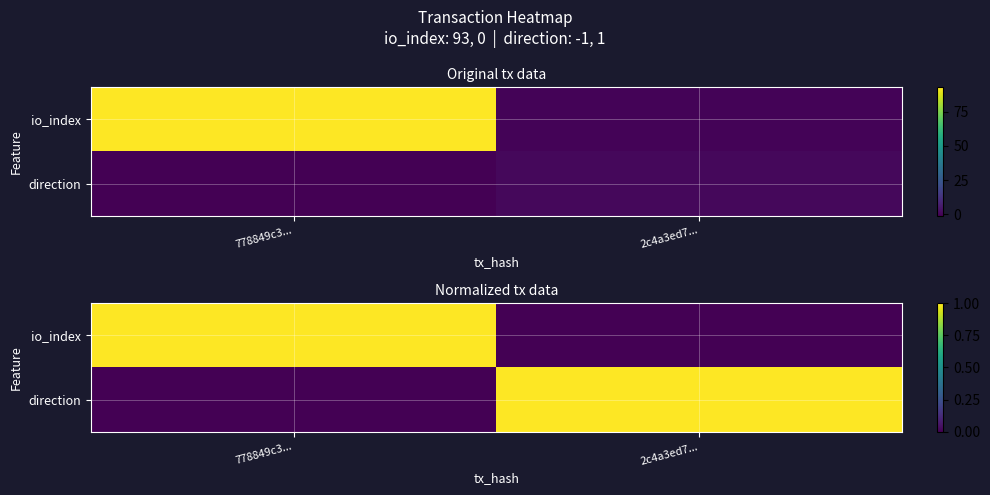

What is the total value across all series at 2c4a3ed7...?

1